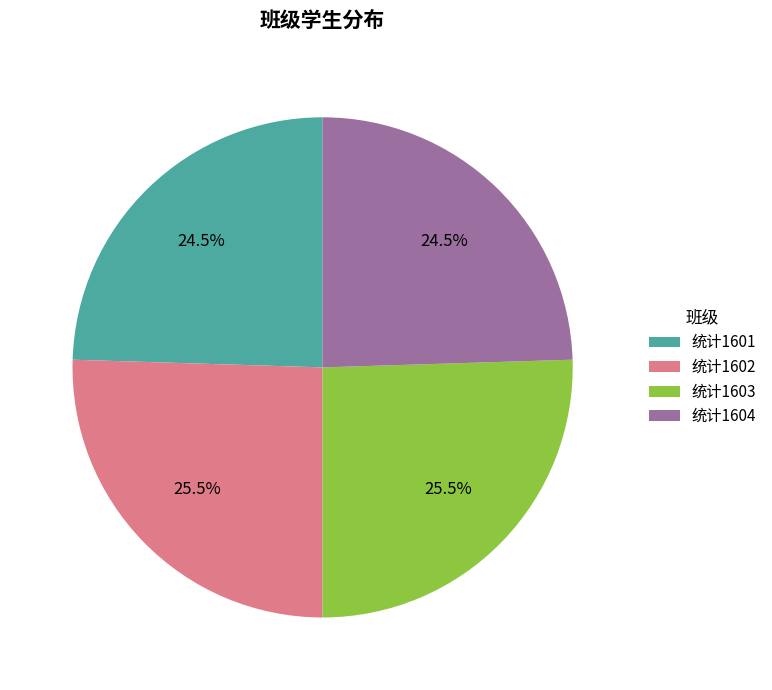

Is there any slice that represents more than half of the pie?

No